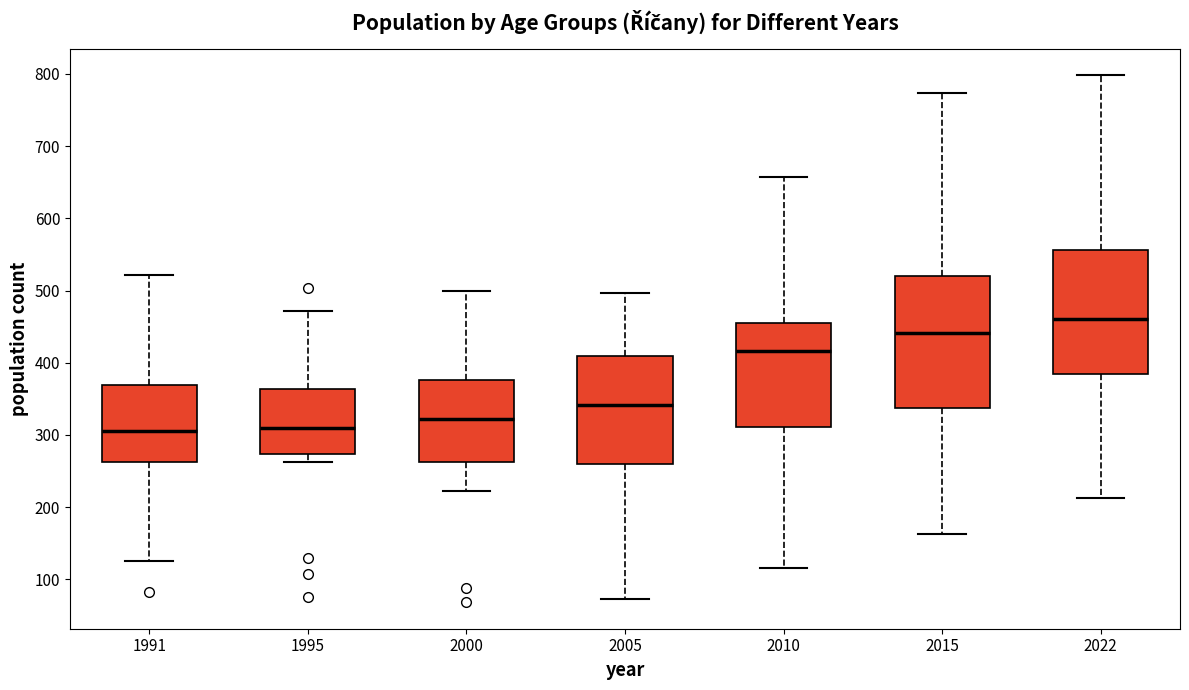

Reading left to right, transcribe this box plot: for each box, give where its median line is, the range the box spans, and where its two whiskers end, as read against the y-axis. The values are not printed on the chart, so give them approximately, as read against the axis.

1991: median 310, box 260 to 370, whiskers 130 to 520
1995: median 310, box 270 to 360, whiskers 260 to 470
2000: median 320, box 260 to 380, whiskers 220 to 500
2005: median 340, box 260 to 410, whiskers 70 to 500
2010: median 420, box 310 to 460, whiskers 120 to 660
2015: median 440, box 340 to 520, whiskers 160 to 770
2022: median 460, box 380 to 560, whiskers 210 to 800